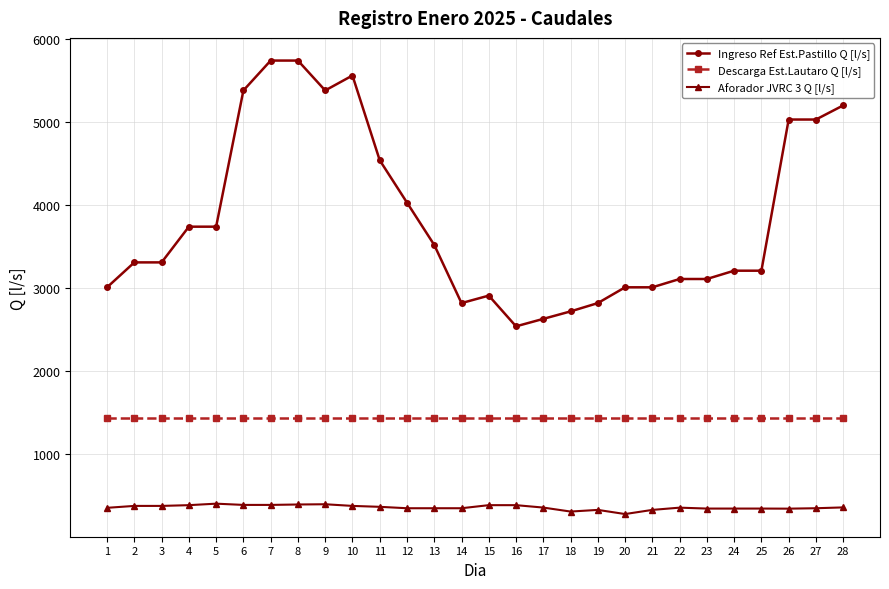

What value does the Descarga Est.Lautaro Q [l/s] series have at 18?

1440